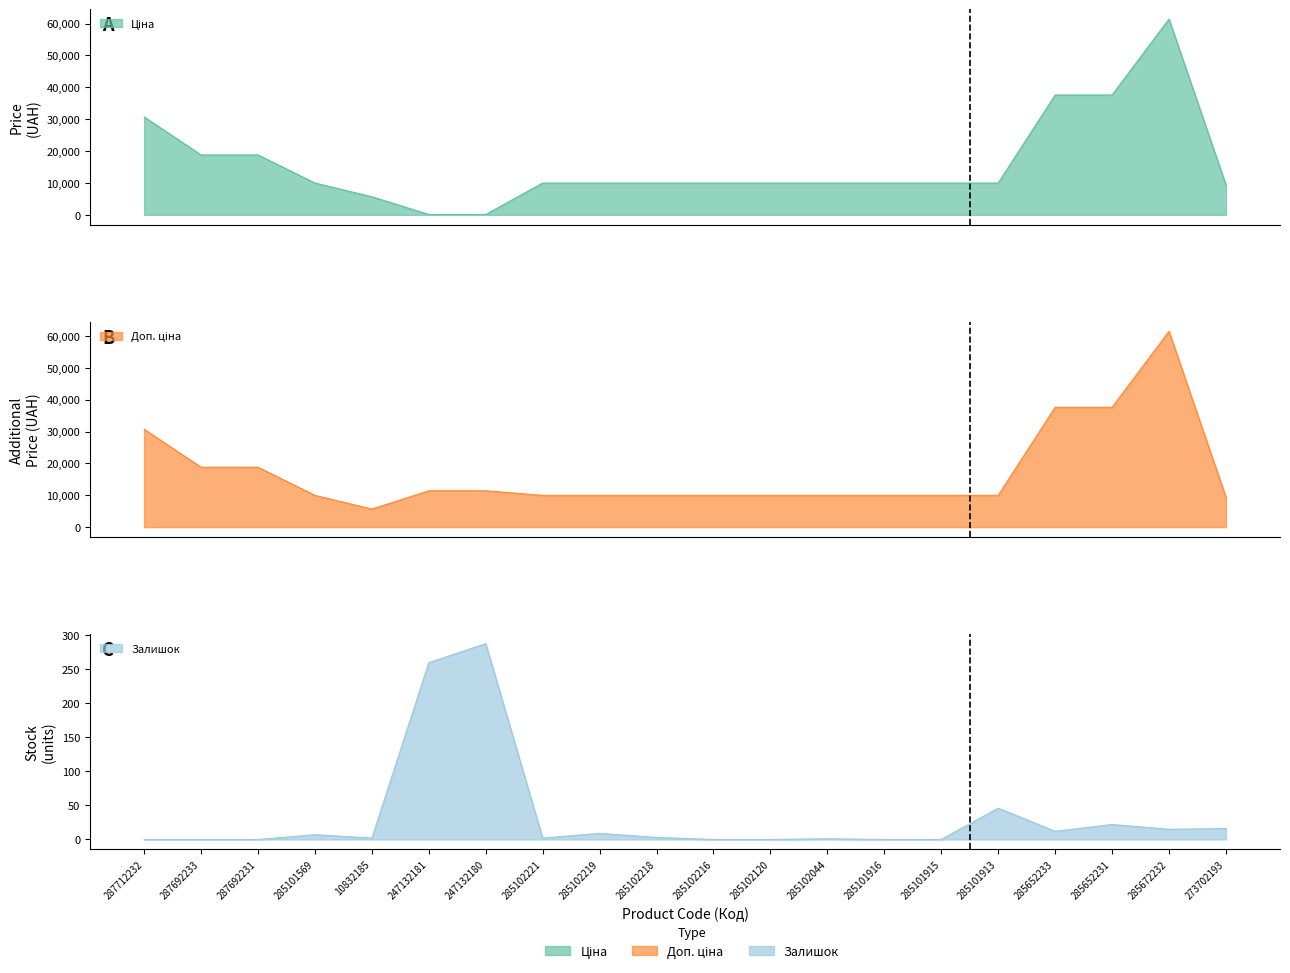

True or false: Залишок has a value of 9.0 at 285102219.

True